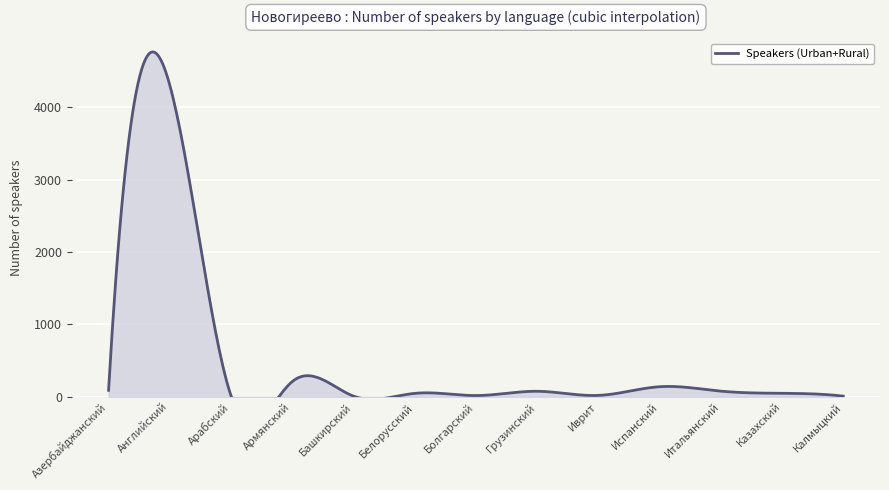

True or false: there are more than 2 points higher than both neighbors.

True